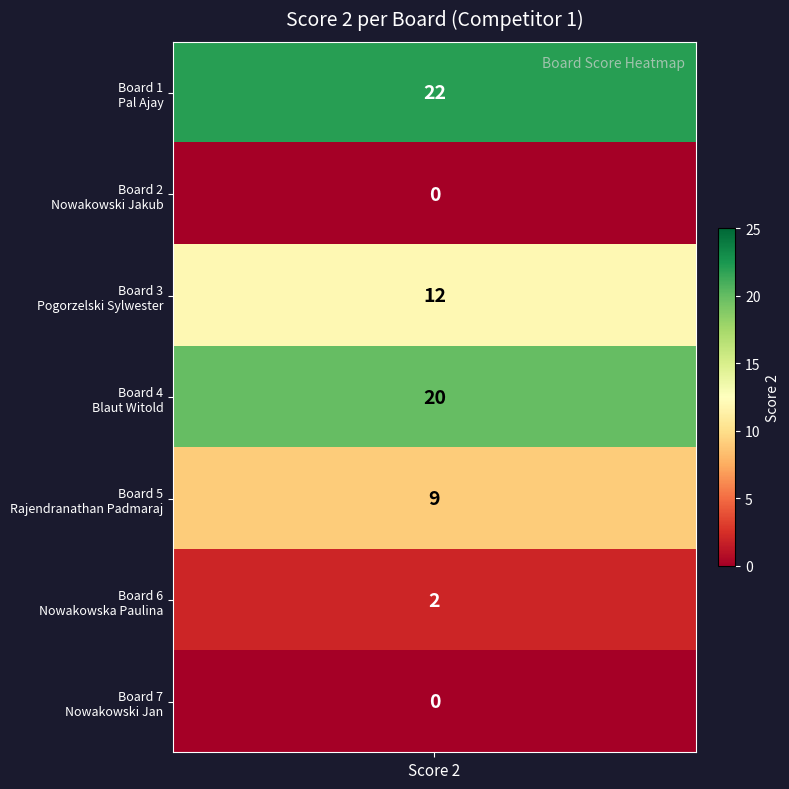

What is the difference between the second highest and second lowest values?

20